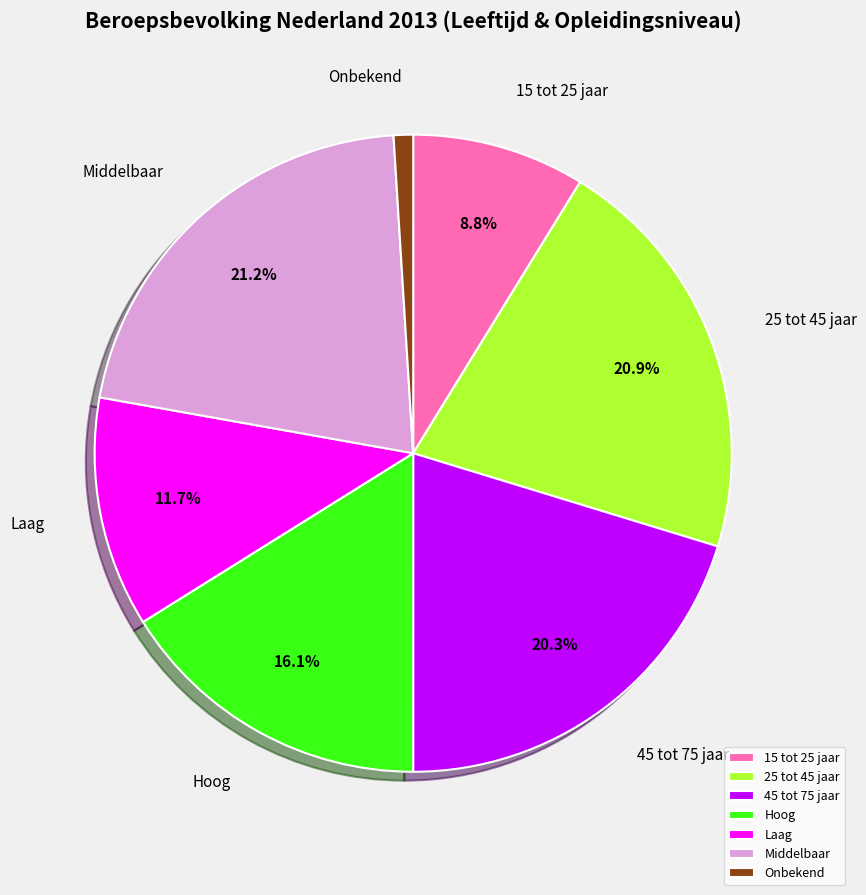

To the nearest percent, what is the average slice percentage?

14%